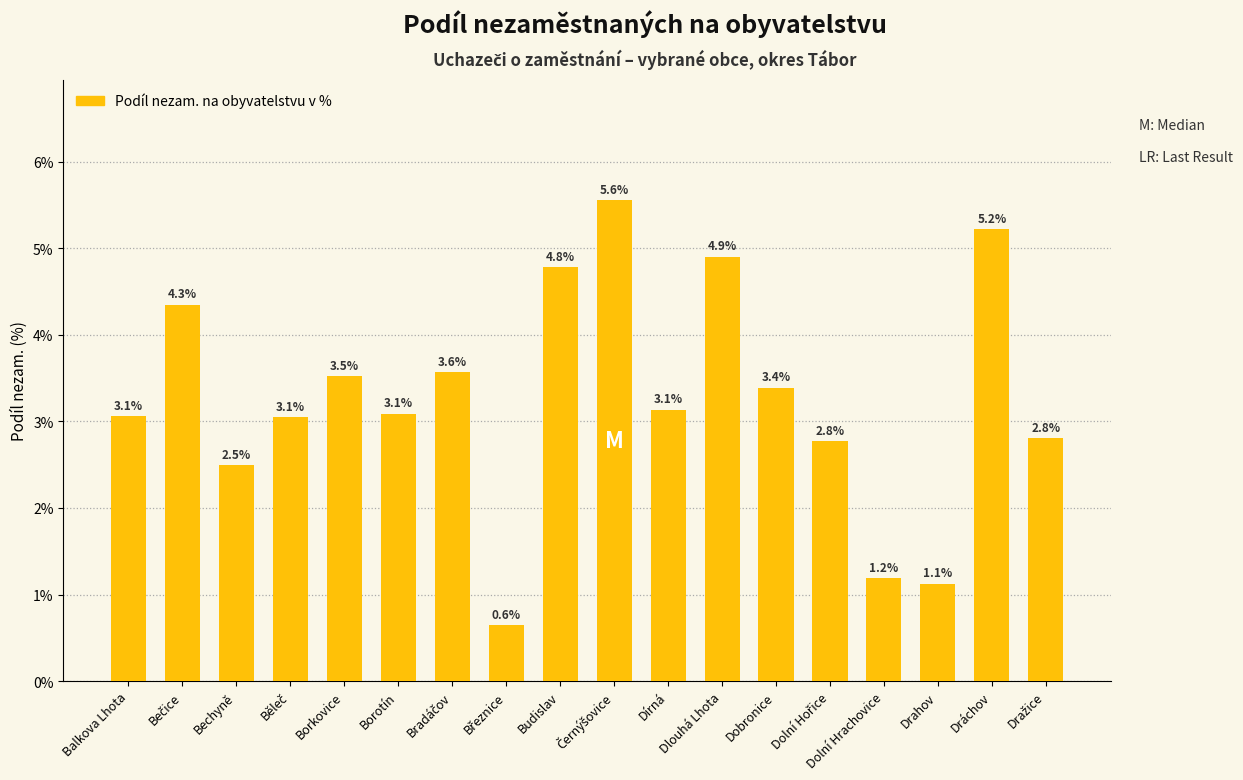

What is the minimum value shown in the chart?

0.6